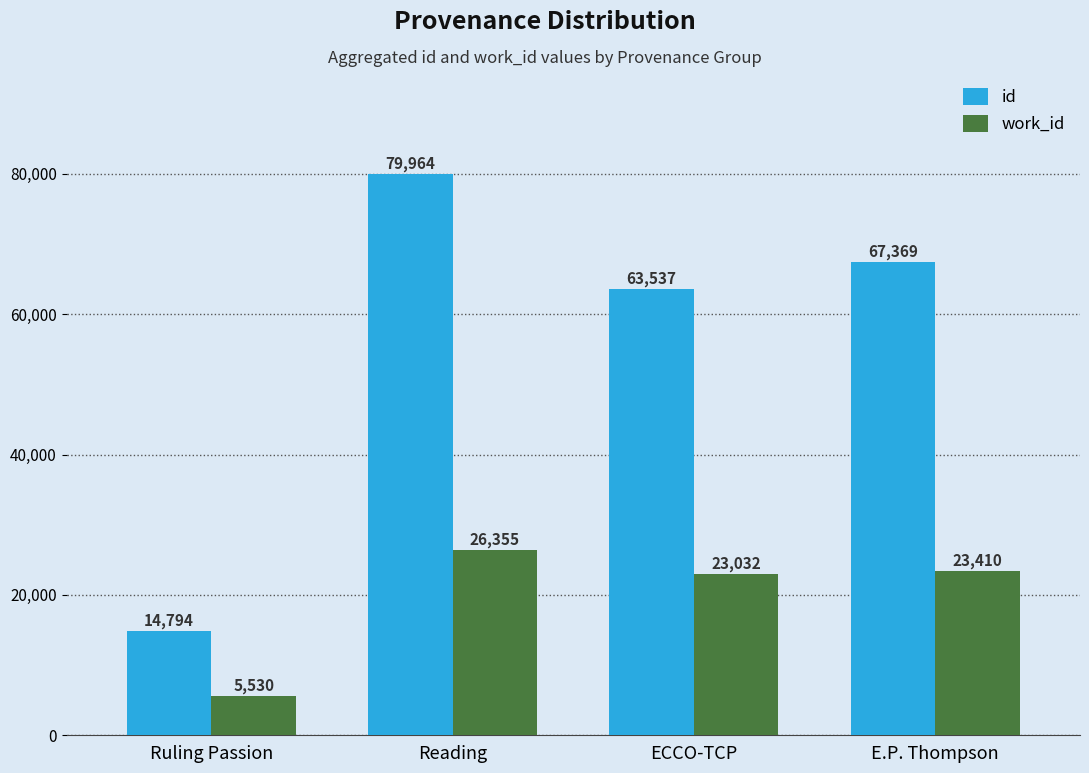

Reading right to left, what are all the values shown in this chart?

id: 67369	63537	79964	14794
work_id: 23410	23032	26355	5530